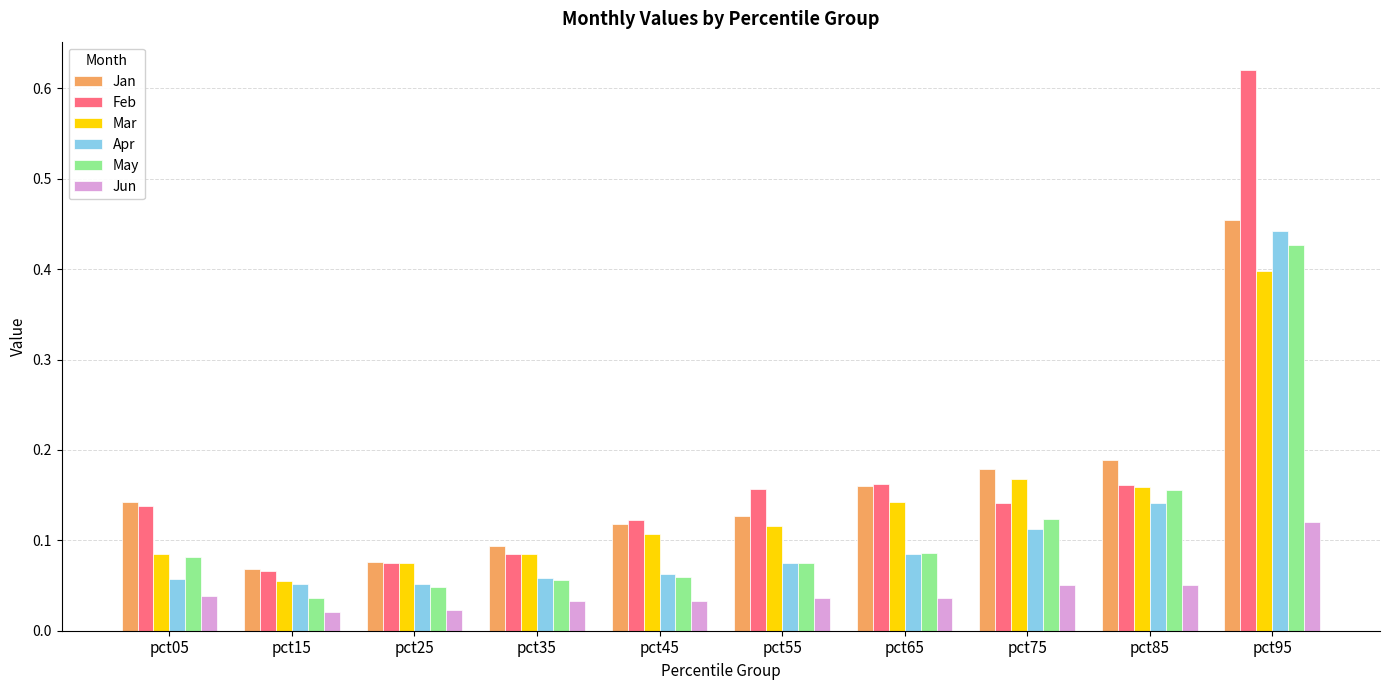

Which series has the widest spread of values?

Feb